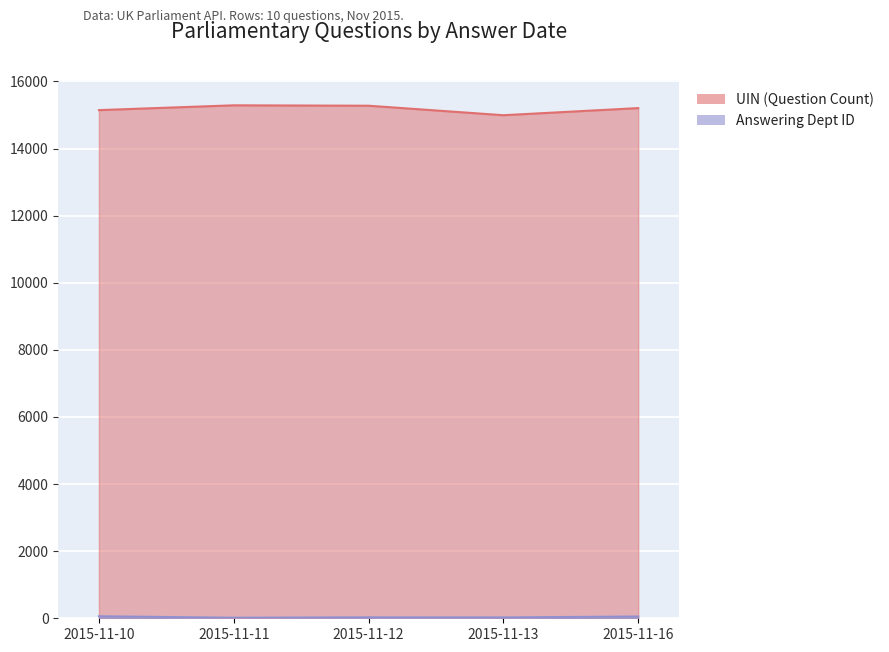

What is the approximate value of UIN (Question Count) at 2015-11-16?

15207